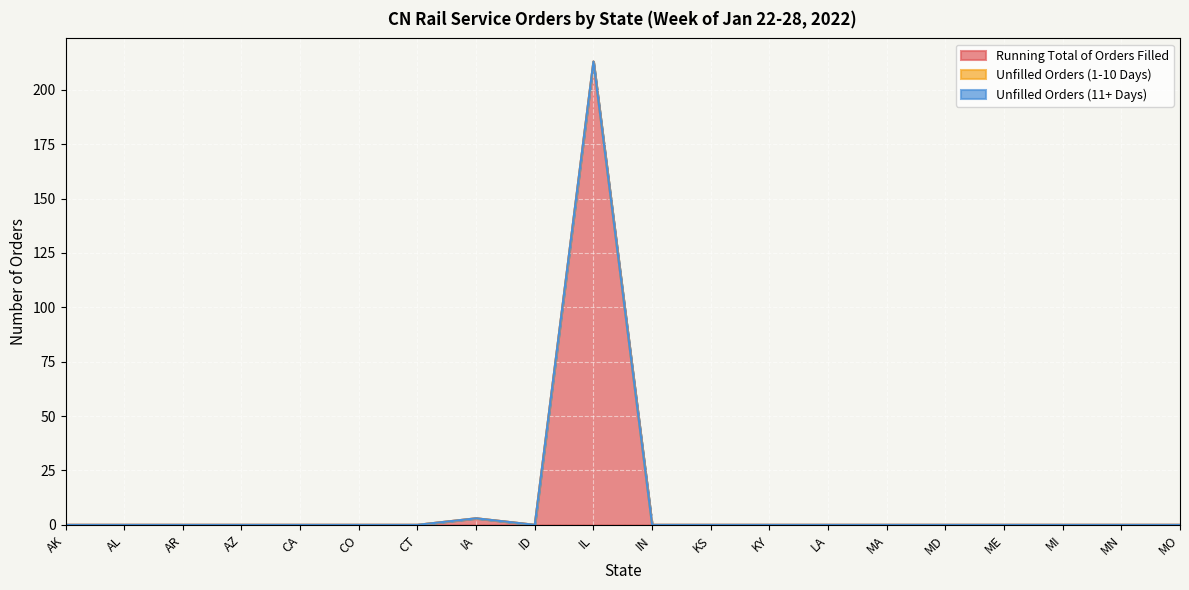

How many data points does each series have?

20